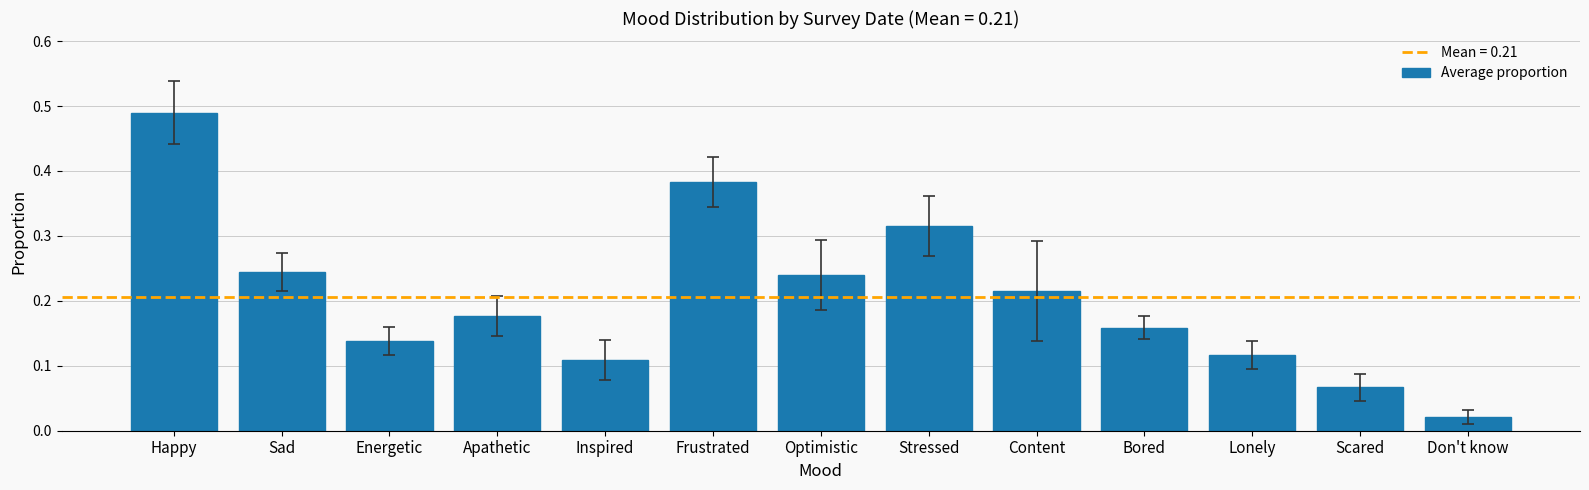

What is the change in value from Apathetic to Frustrated?

+0.2